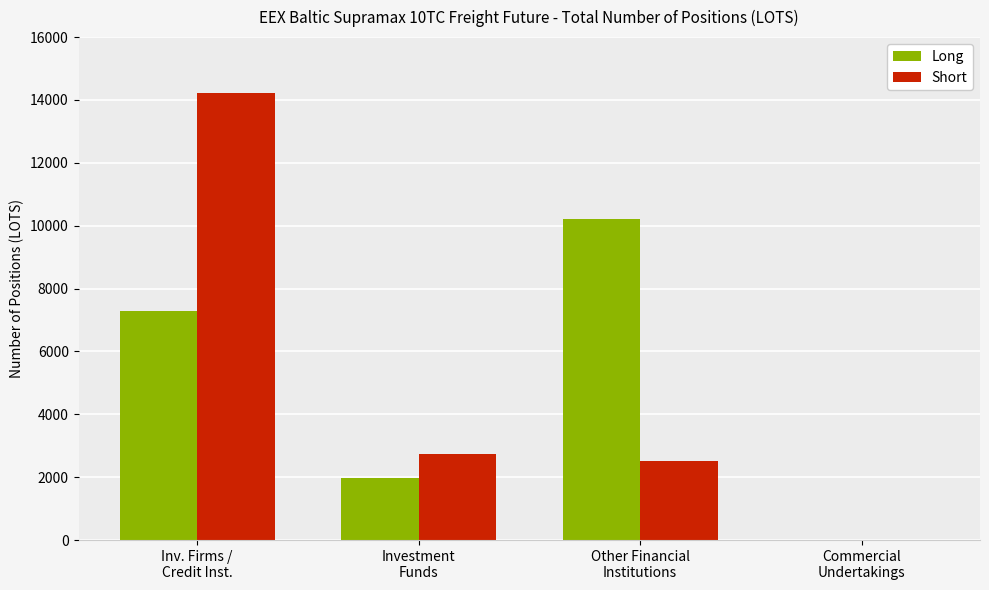

What is the maximum value shown in the chart?

14216.6